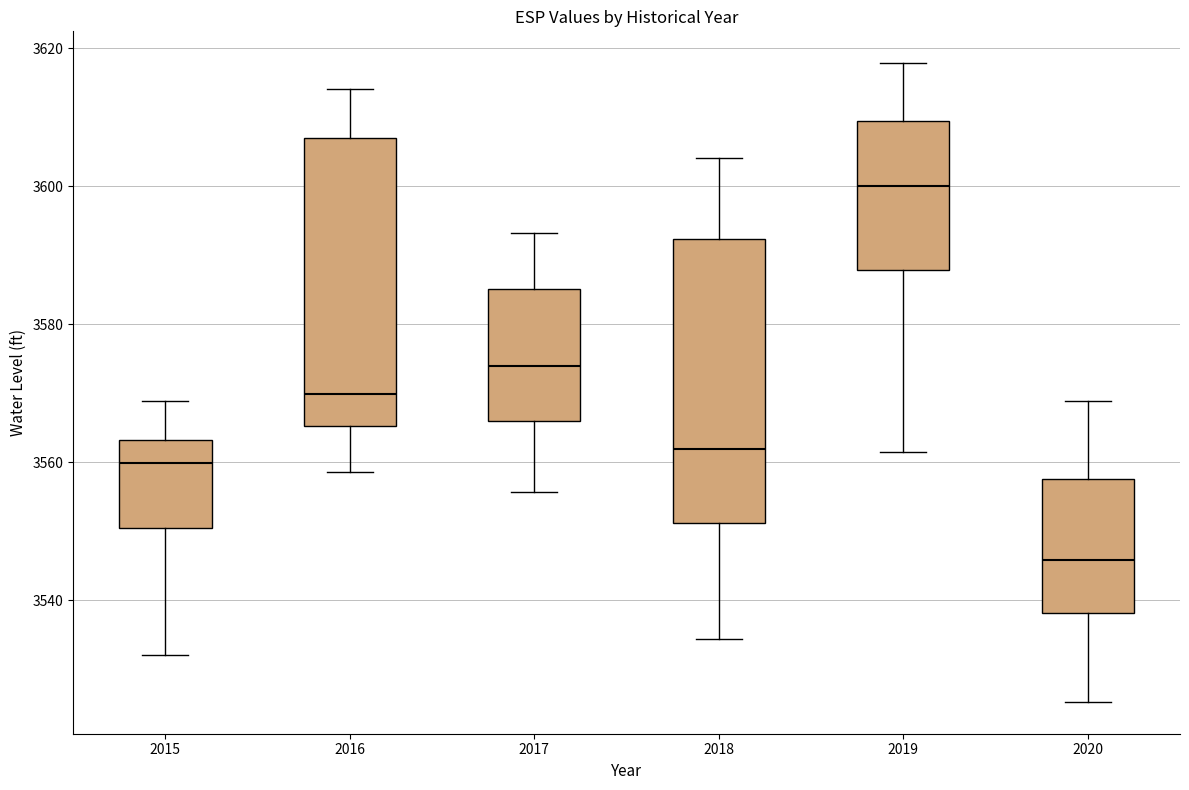

Which box's median line is the highest?

2019